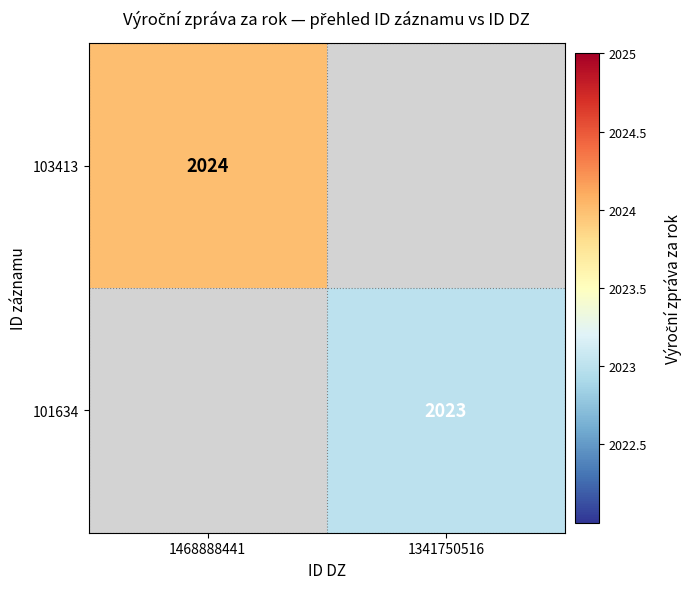

Is the value of 101634 at 1341750516 greater than the value of 103413 at 1468888441?

No